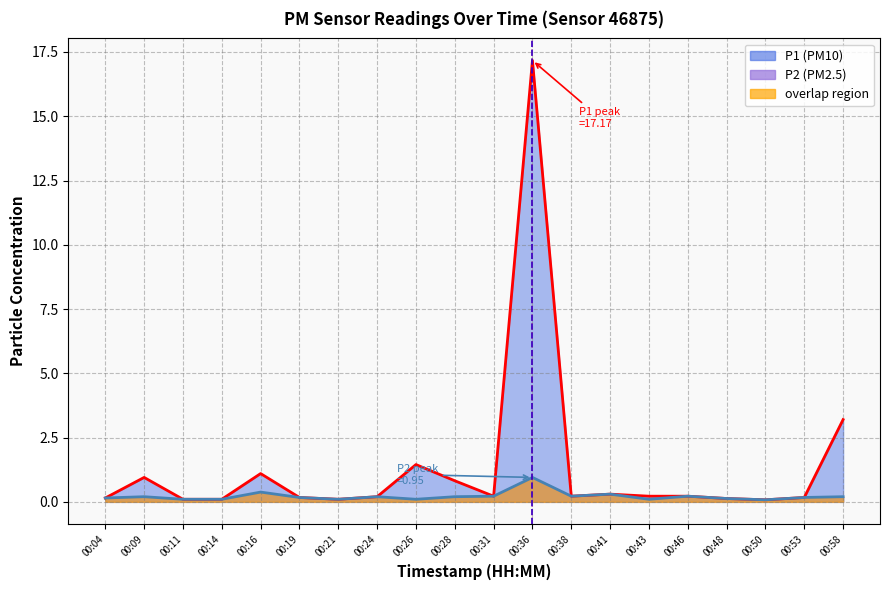

Reading left to right, list all the values displayed in this chart.

P1 line: 00:04=0.1	00:09=0.9	00:11=0.1	00:14=0.1	00:16=1.1	00:19=0.2	00:21=0.1	00:24=0.2	00:26=1.4	00:28=0.8	00:31=0.2	00:36=17.2	00:38=0.2	00:41=0.3	00:43=0.2	00:46=0.2	00:48=0.1	00:50=0.1	00:53=0.2	00:58=3.2
P2 line: 00:04=0.1	00:09=0.2	00:11=0.1	00:14=0.1	00:16=0.4	00:19=0.2	00:21=0.1	00:24=0.2	00:26=0.1	00:28=0.2	00:31=0.2	00:36=0.9	00:38=0.2	00:41=0.3	00:43=0.1	00:46=0.2	00:48=0.1	00:50=0.1	00:53=0.2	00:58=0.2